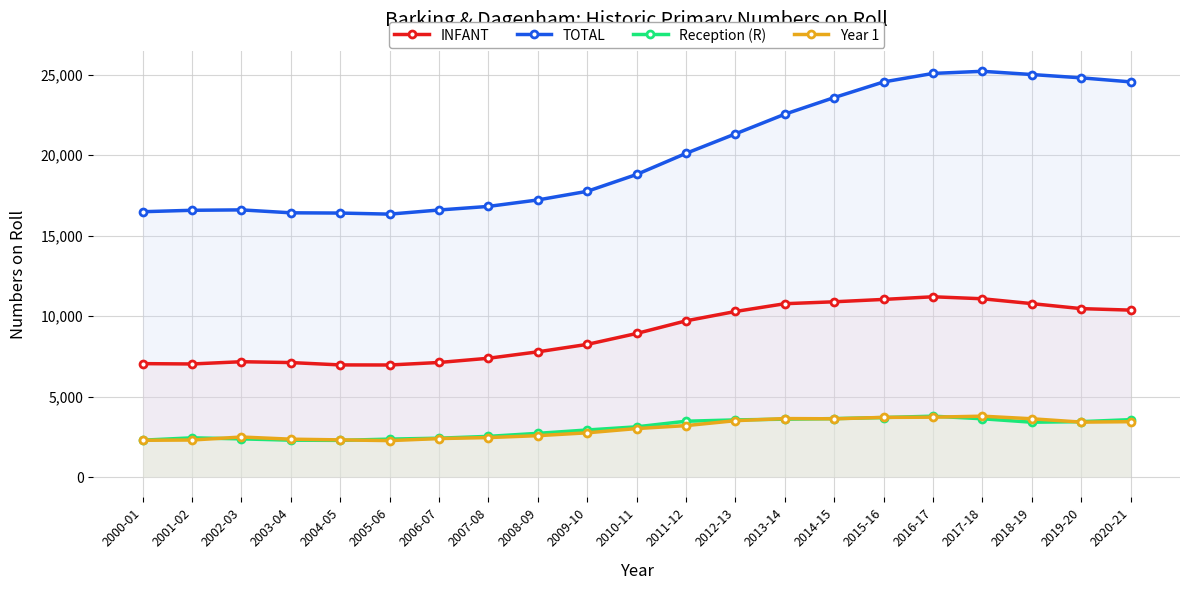

Which has a higher value, 2008-09 or 2014-15?

2014-15